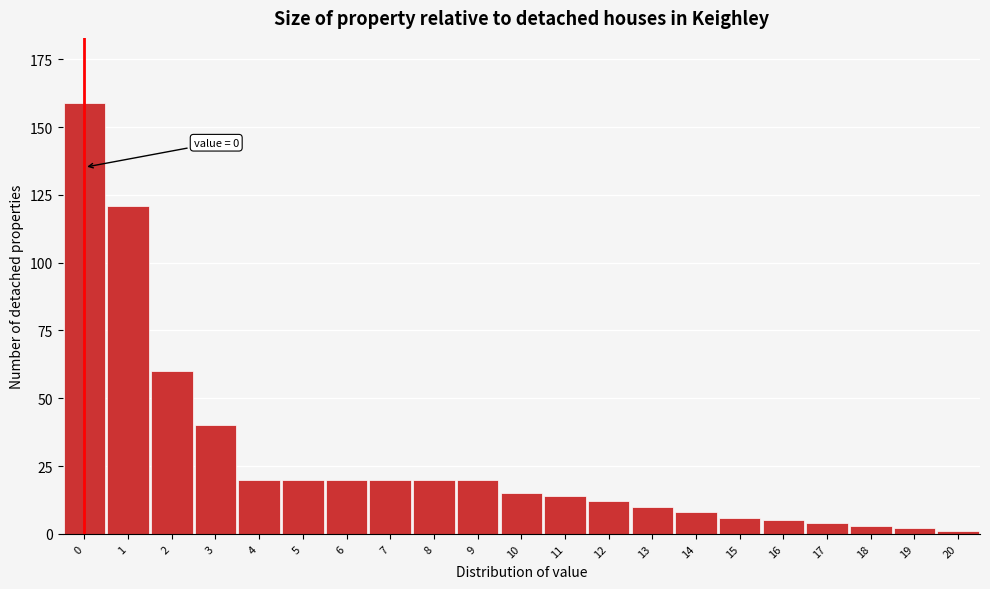

Reading right to left, what are all the values shown in this chart?

20=1	19=2	18=3	17=4	16=5	15=6	14=8	13=10	12=12	11=14	10=15	9=20	8=20	7=20	6=20	5=20	4=20	3=40	2=60	1=121	0=159